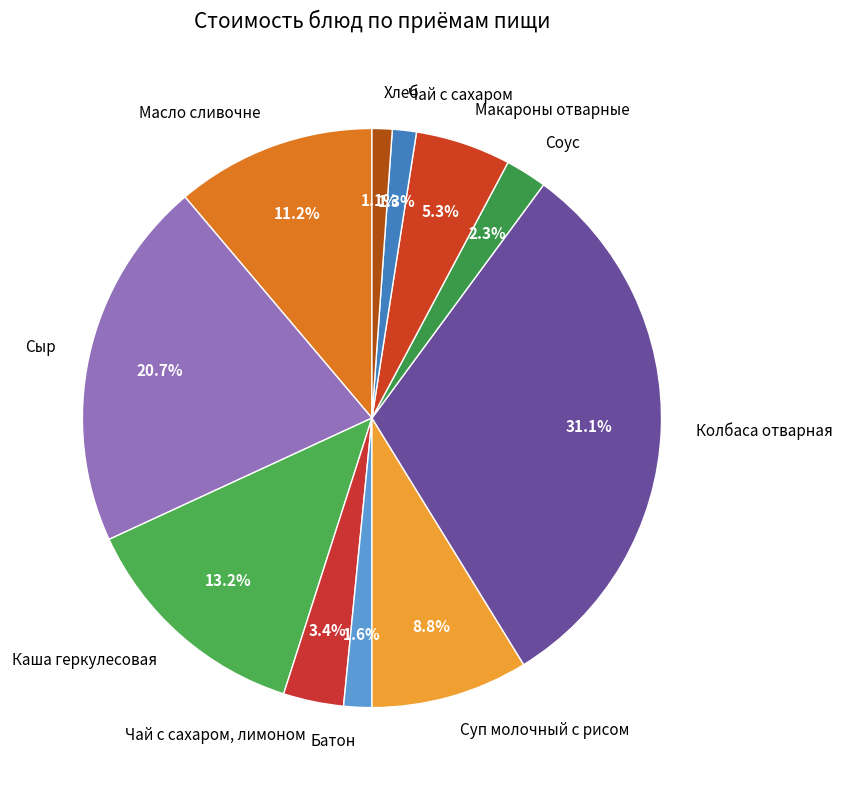

Which slice is the largest?

Колбаса отварная